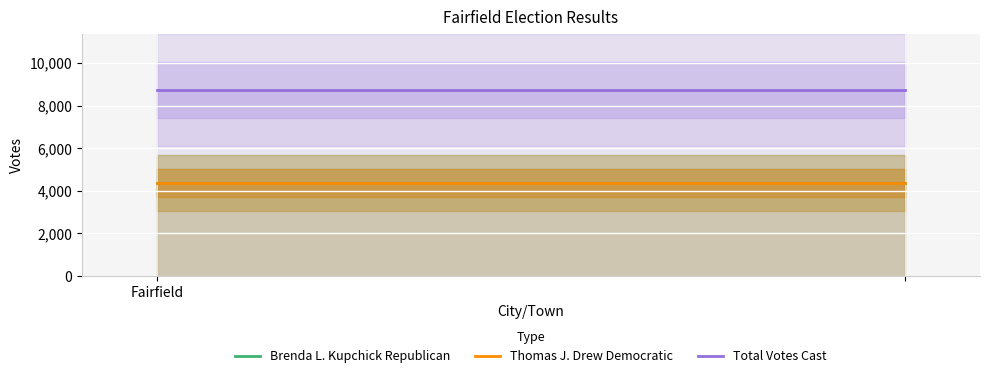

The Thomas J. Drew Democratic series shows 2824 at Fairfield. True or false?

False